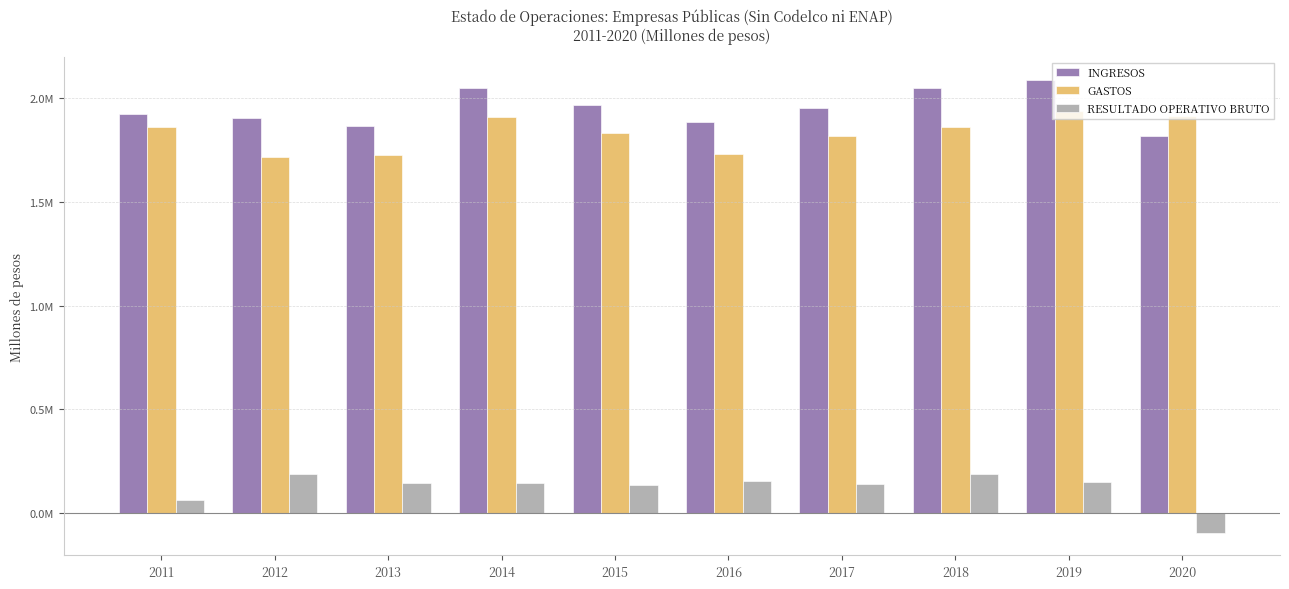

Which series changed the most between 2011 and 2016?

GASTOS